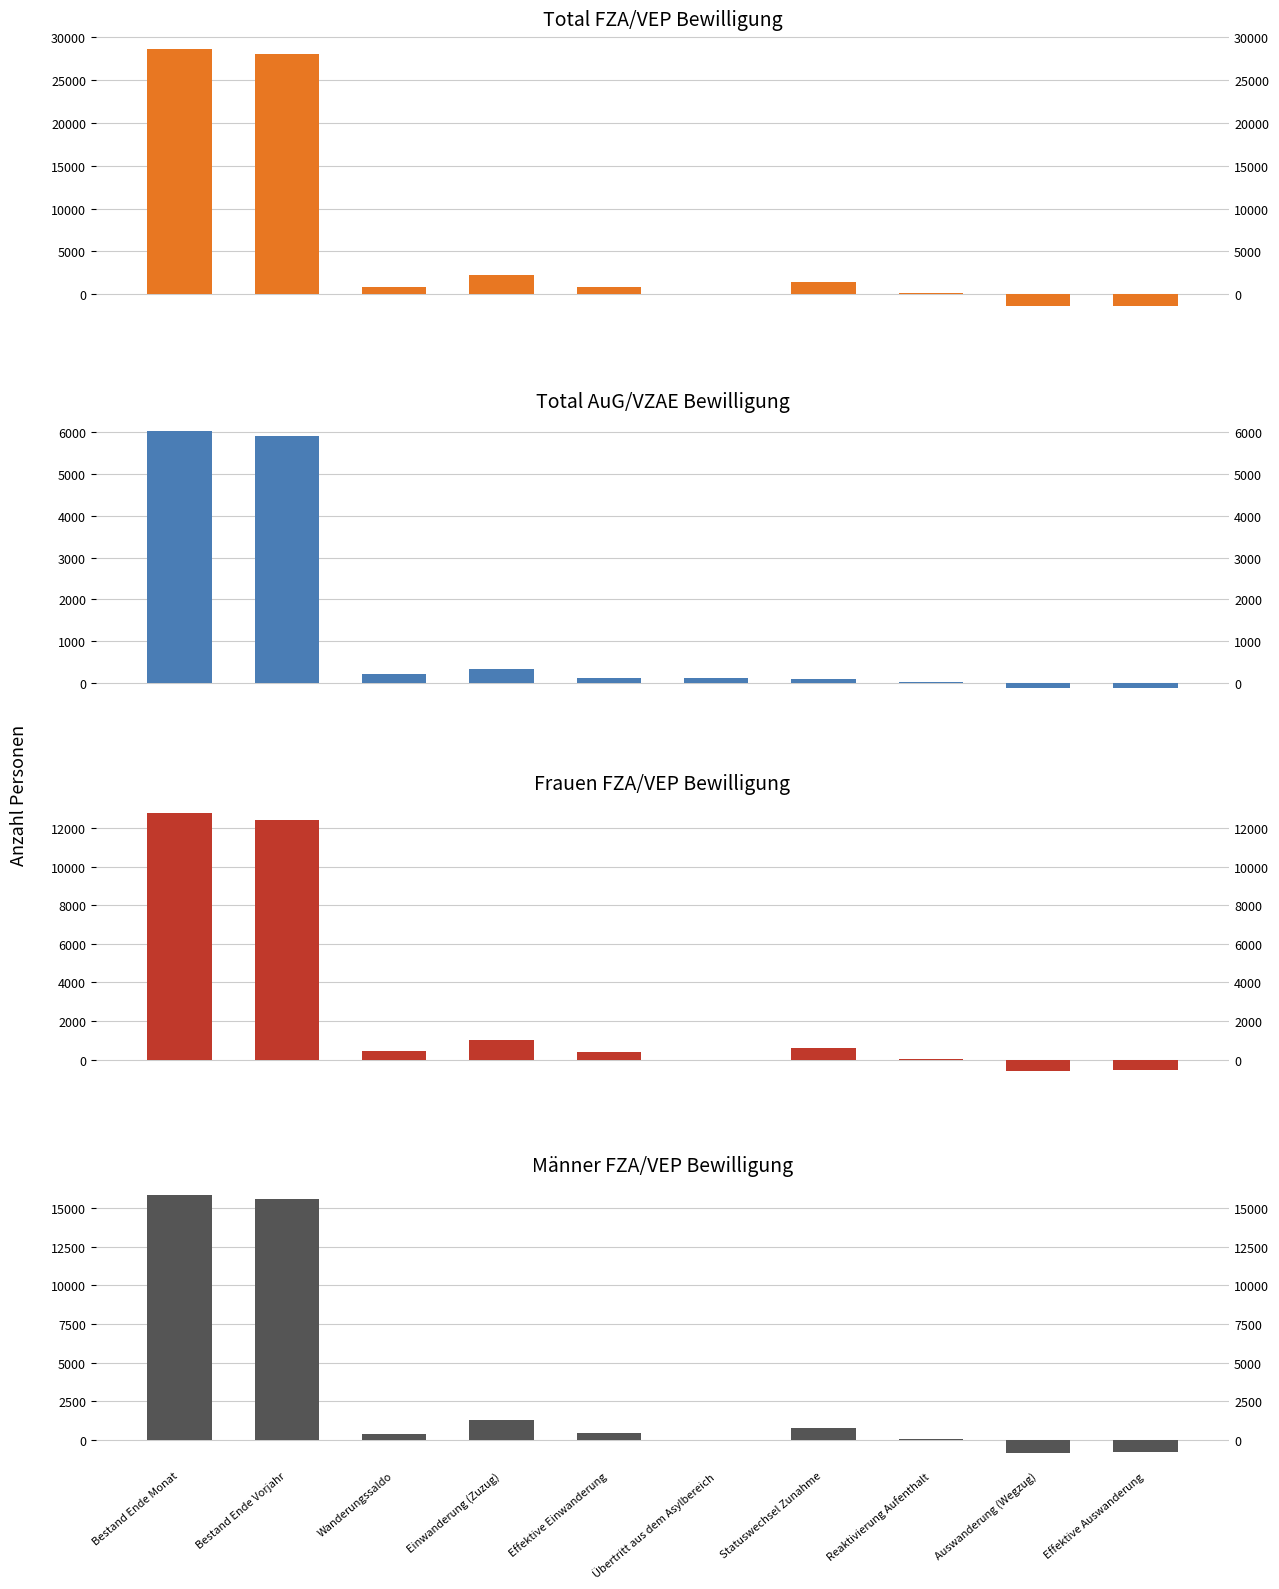

Are the bars grouped side by side (vs. stacked)?

Yes